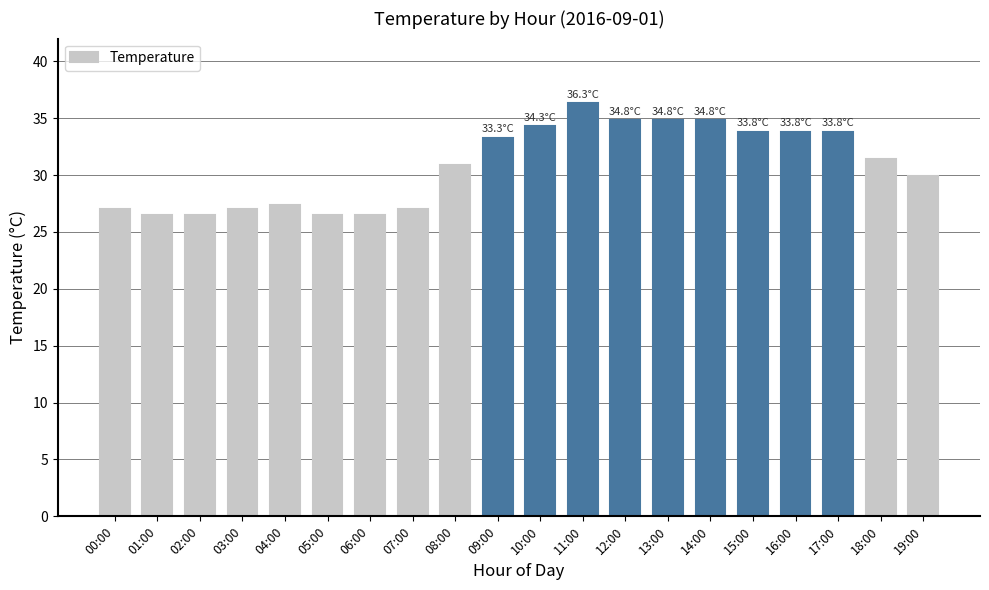

True or false: the data shows 33.8 at 15:00.

True